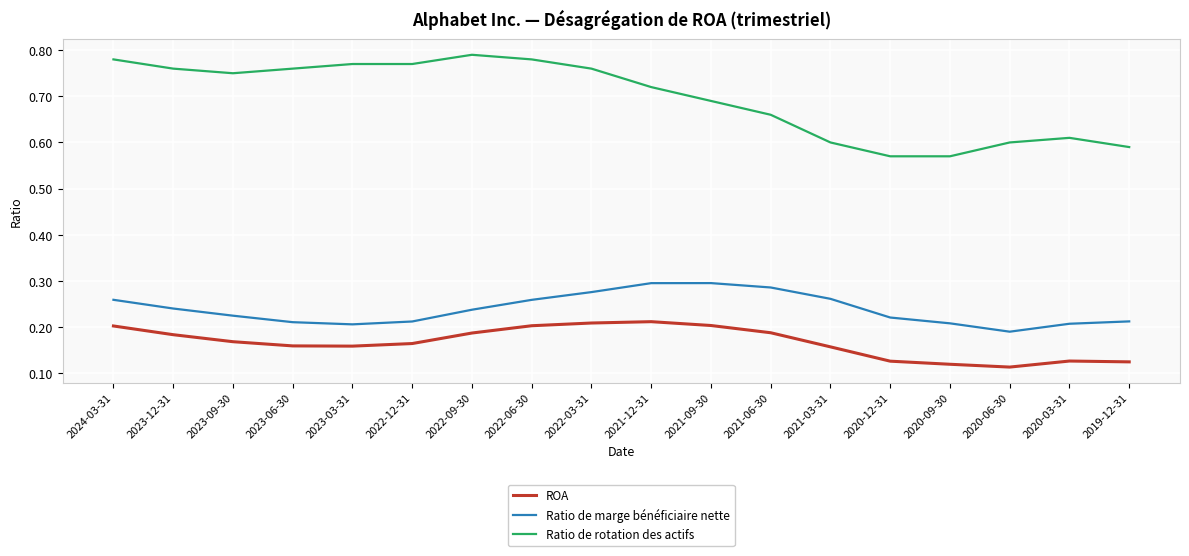

Is this an area chart (filled region under the line)?

No